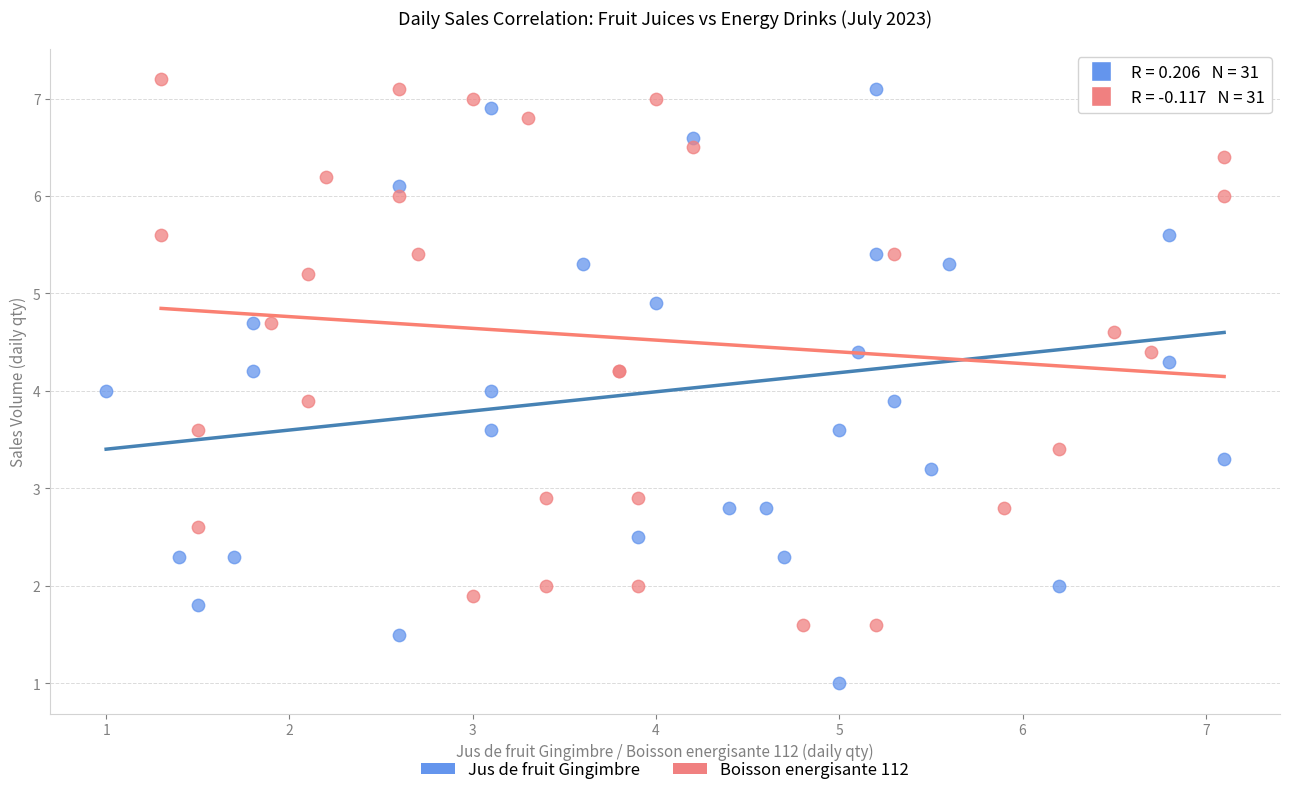

What are all the series names shown in the legend?

Jus de fruit Gingimbre, Boisson energisante 112